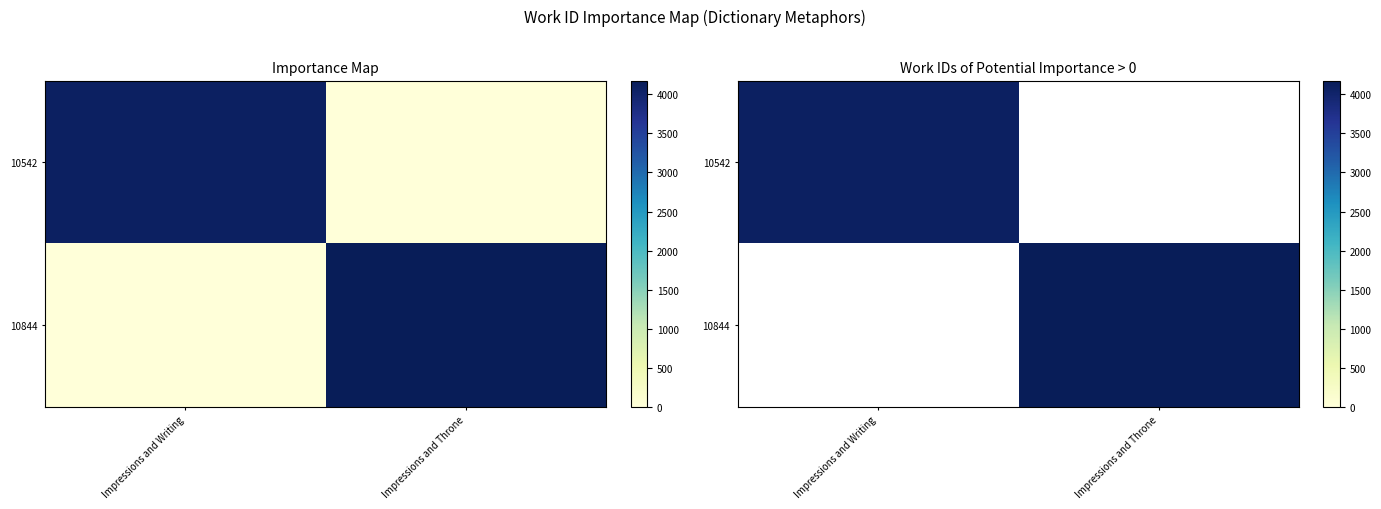

List the labels in order of 10542 value, smallest first.

Impressions and Throne, Impressions and Writing